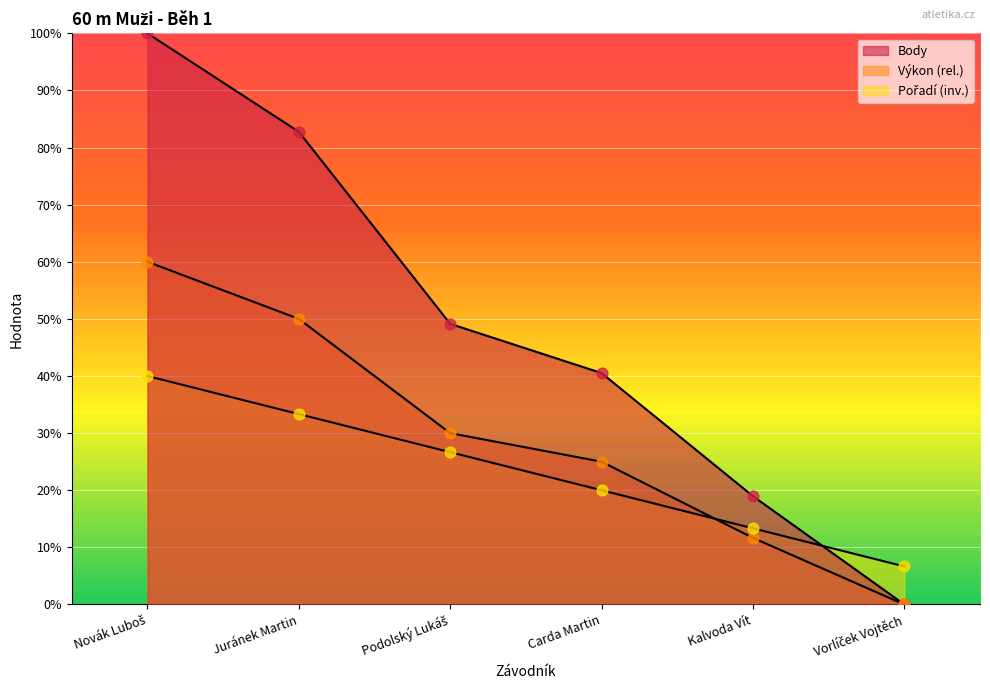

Which series reaches the minimum Y coordinate?

Výkon